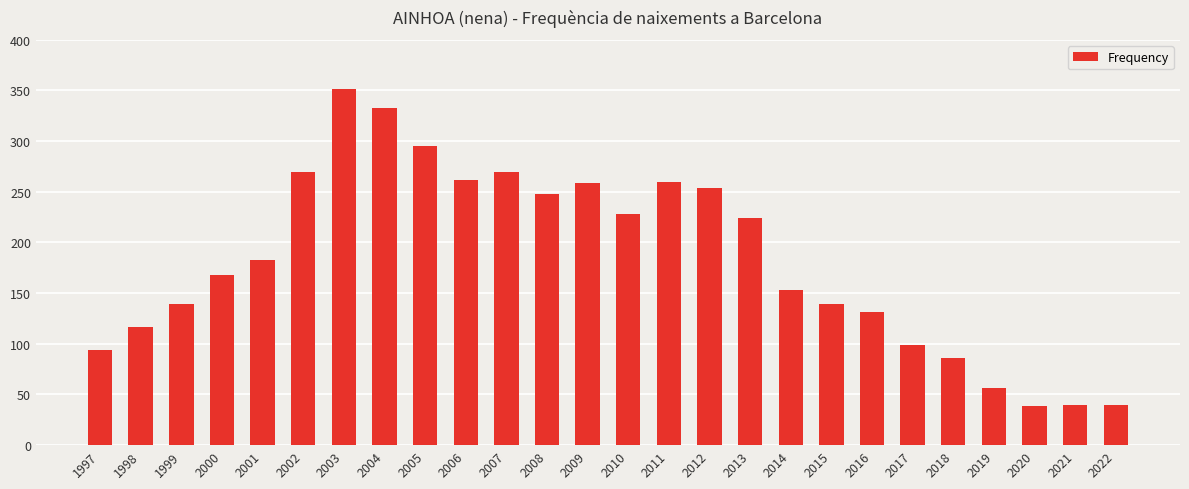

What is the average value?

182